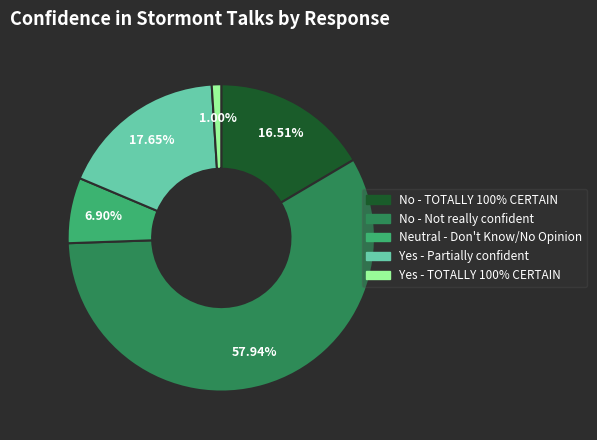

Between No - Not really confident and Yes - TOTALLY 100% CERTAIN, which is larger?

No - Not really confident